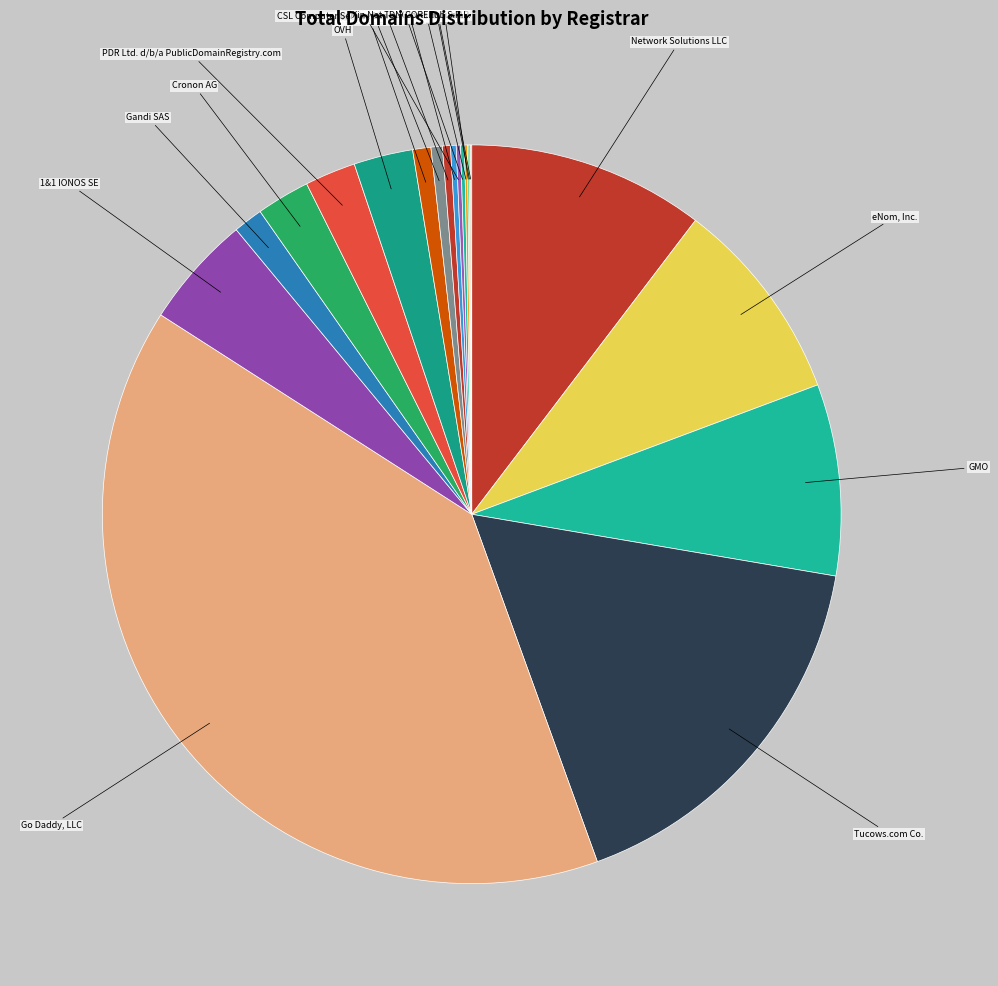

True or false: Cronon AG accounts for 2% of the total.

True